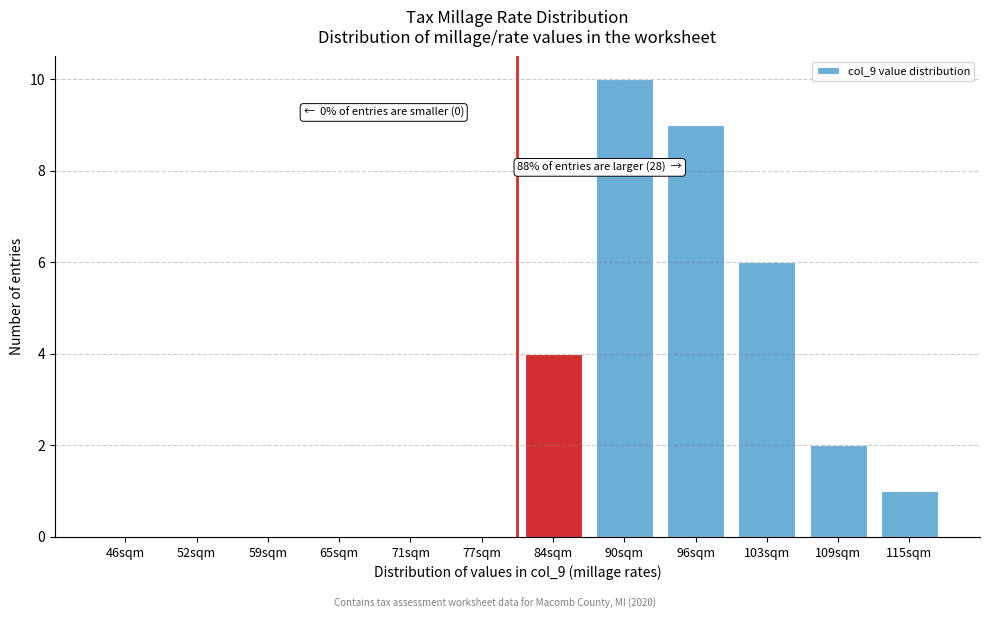

Reading left to right, list all the values displayed in this chart.

46sqm=0	52sqm=0	59sqm=0	65sqm=0	71sqm=0	77sqm=0	84sqm=4	90sqm=10	96sqm=9	103sqm=6	109sqm=2	115sqm=1